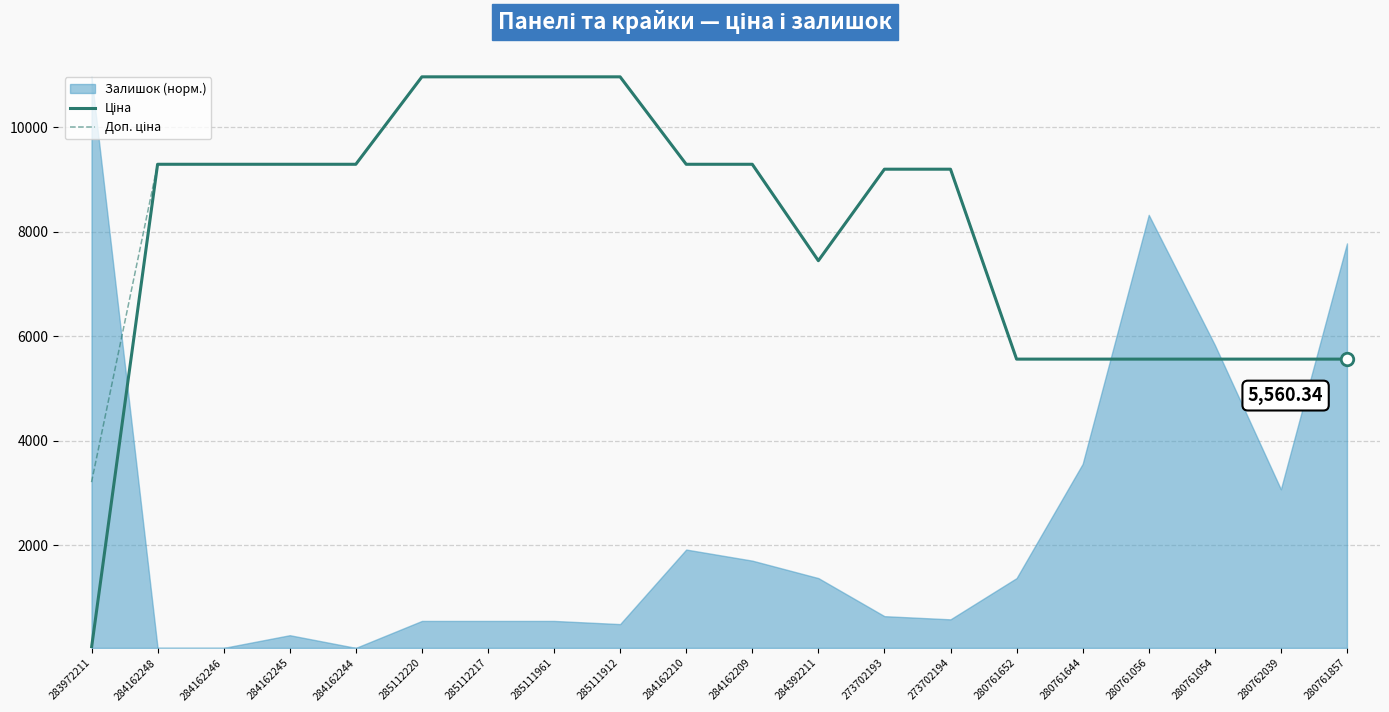

True or false: Ціна has a value of 10964.4 at 285112217.

True